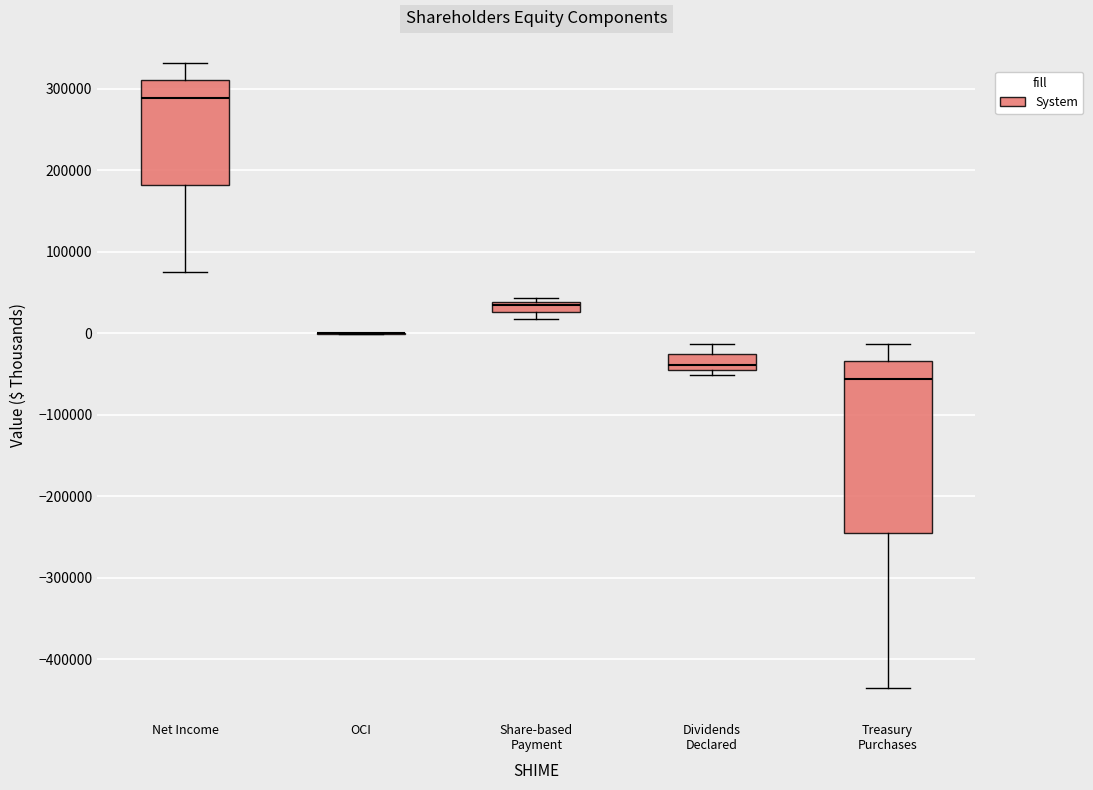

Where is the lower edge of the box for Treasury Purchases on the y-axis? The values are not printed on the chart, so give them approximately, as read against the axis.

-250000